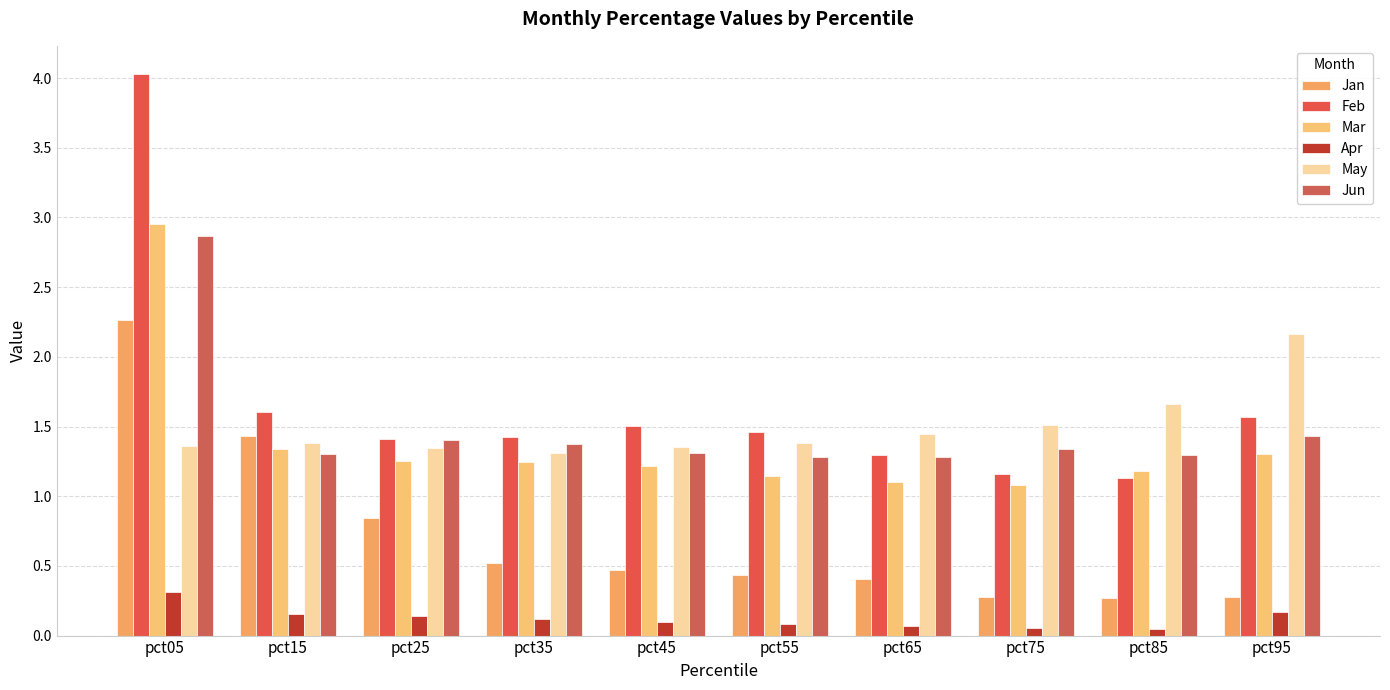

What is the average value of the Mar series?

1.4